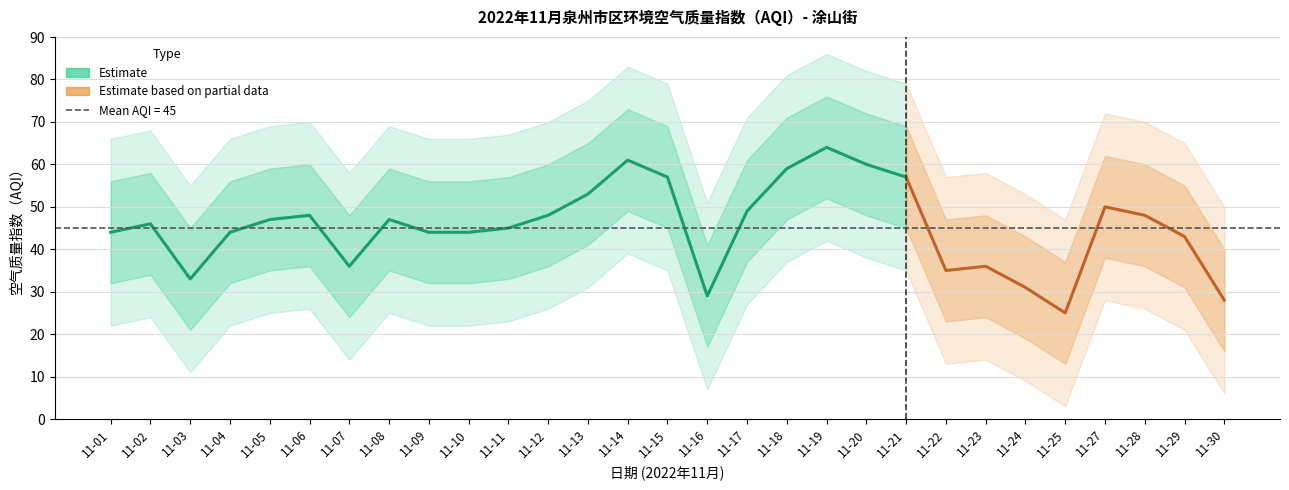

The value at 11-25 is 9. True or false?

False